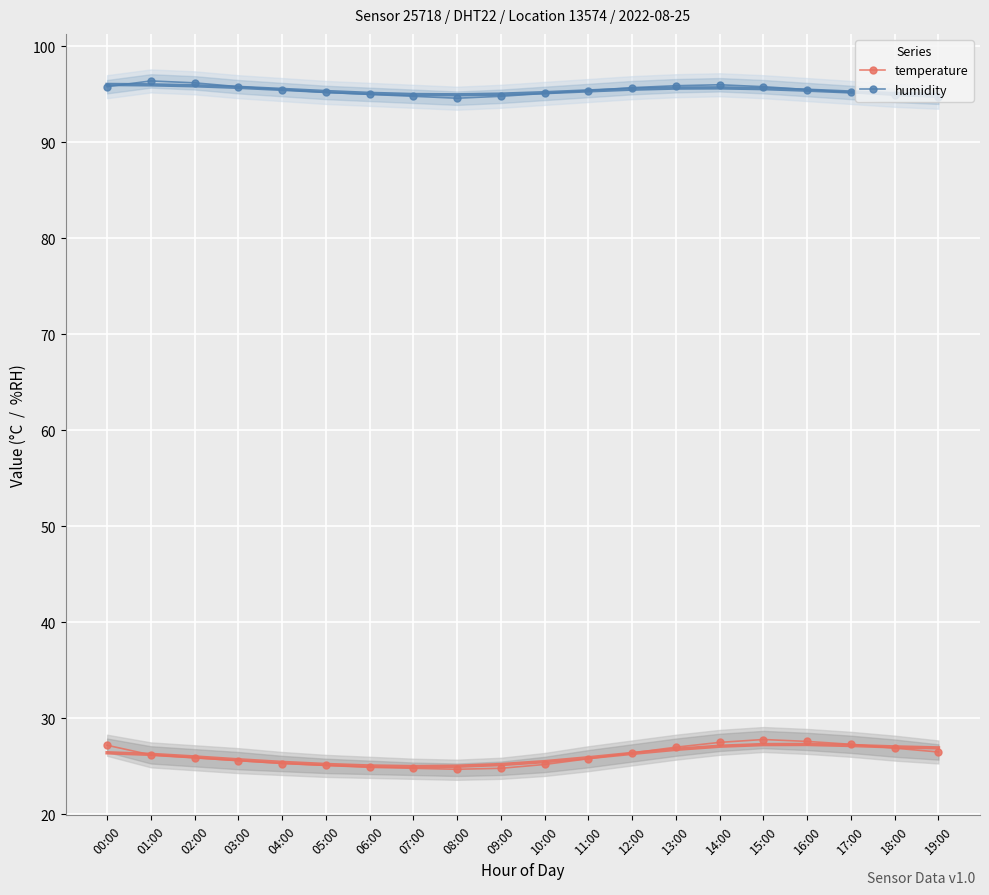

In temperature, how many points are higher than both neighbors (excluding endpoints)?

1